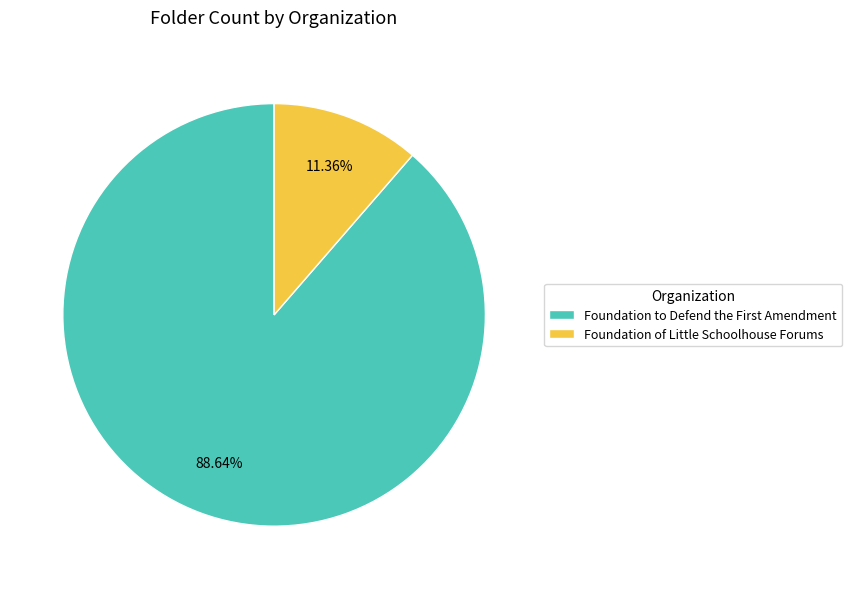

Which slice is the smallest?

Foundation of Little Schoolhouse Forums